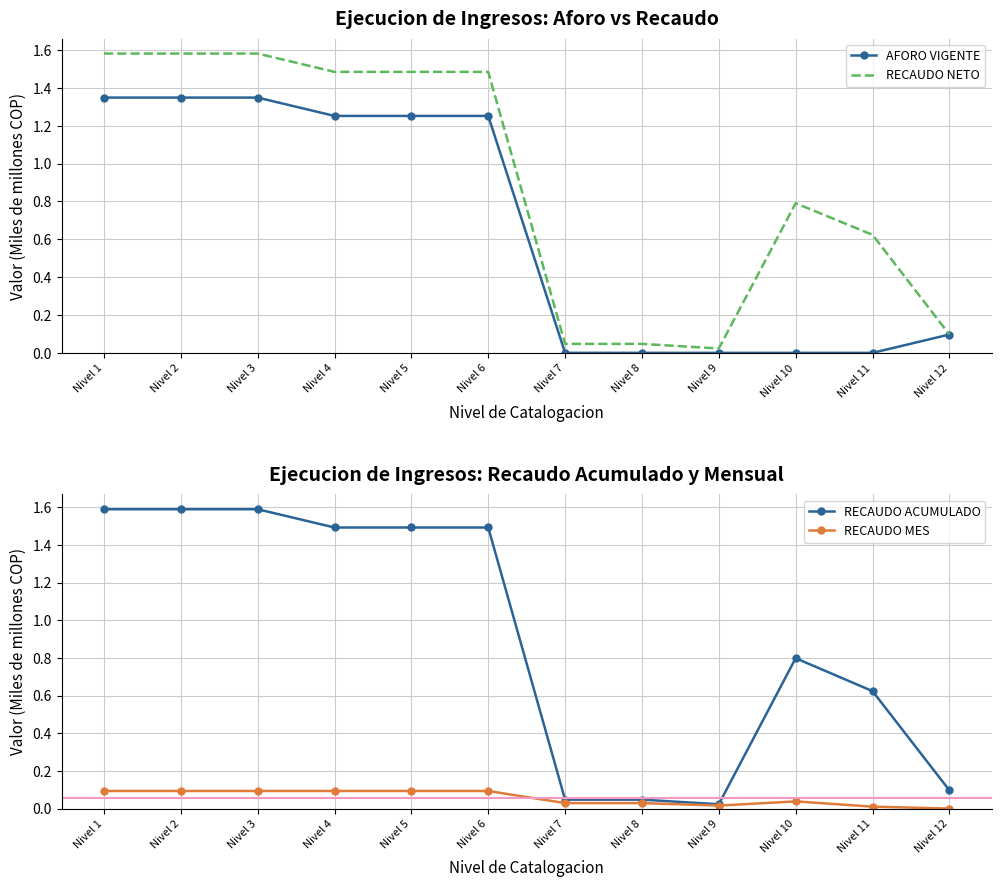

At which label does AFORO VIGENTE reach its minimum?

Nivel 7